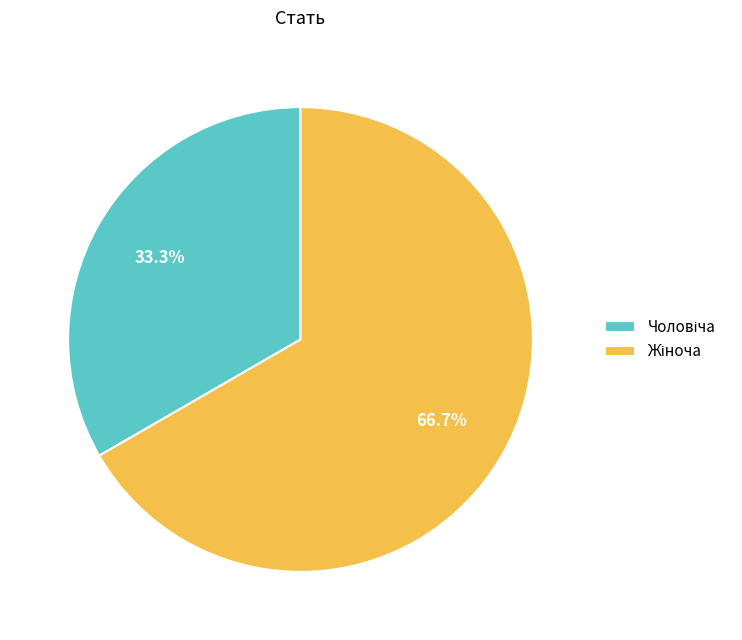

Does any single category account for the majority?

Yes